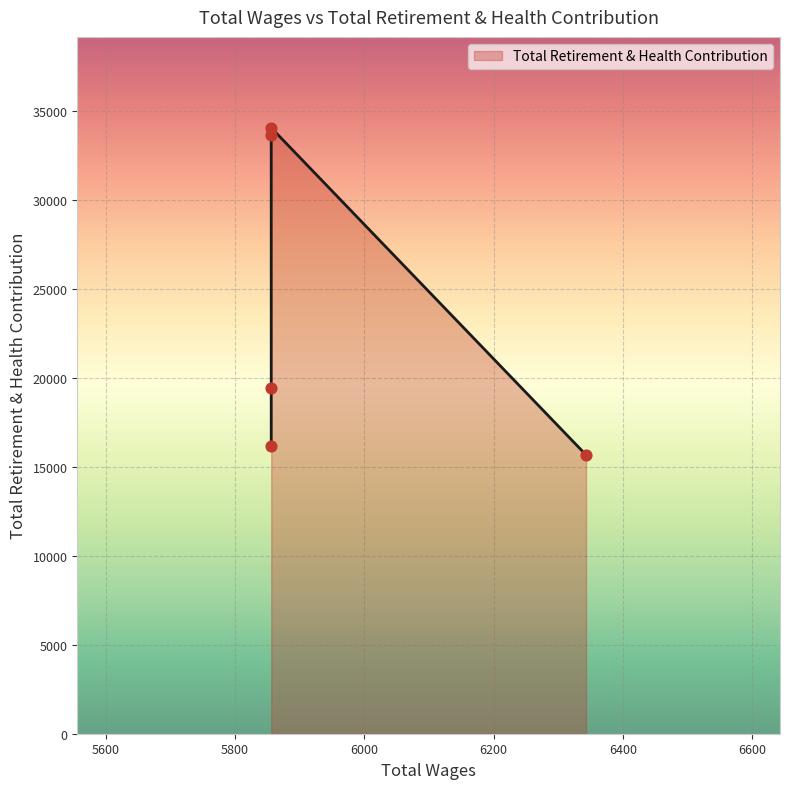

Which has a higher value, 5856.0 or 5856.0?

5856.0